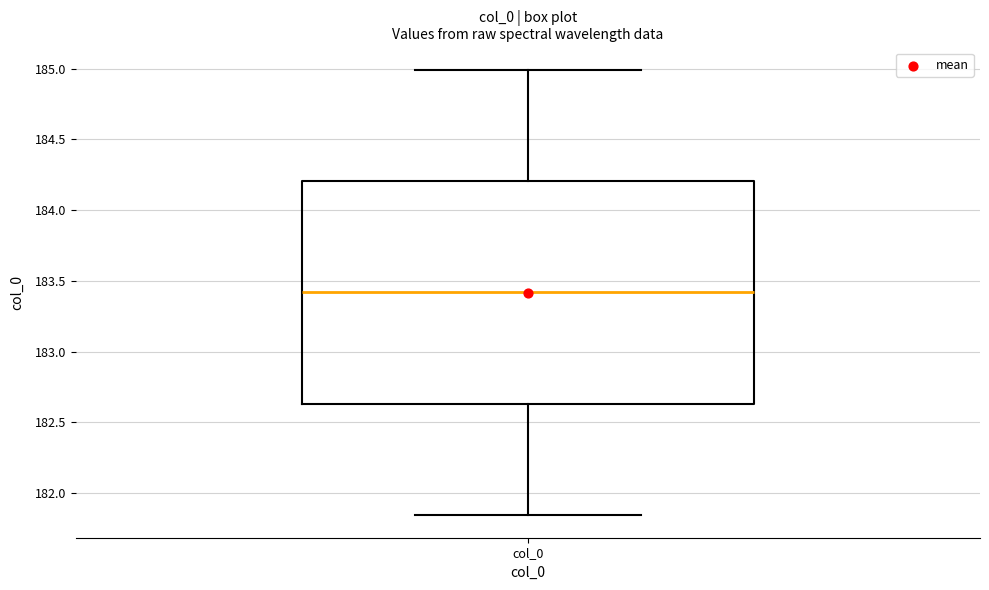

Transcribe this box plot: give where the median line is, the range the box spans, and where the two whiskers end, as read against the y-axis. The values are not printed on the chart, so give them approximately, as read against the axis.

median 183.40, box 182.65 to 184.20, whiskers 181.85 to 185.00